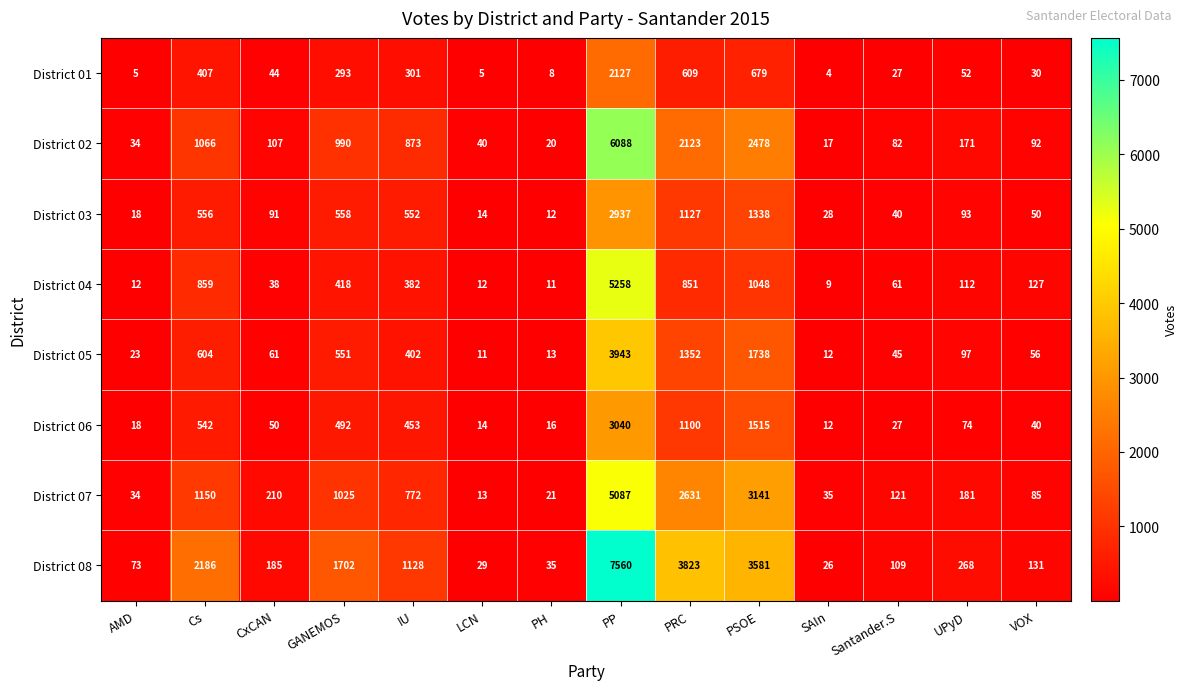

What is the greatest value displayed?

7560